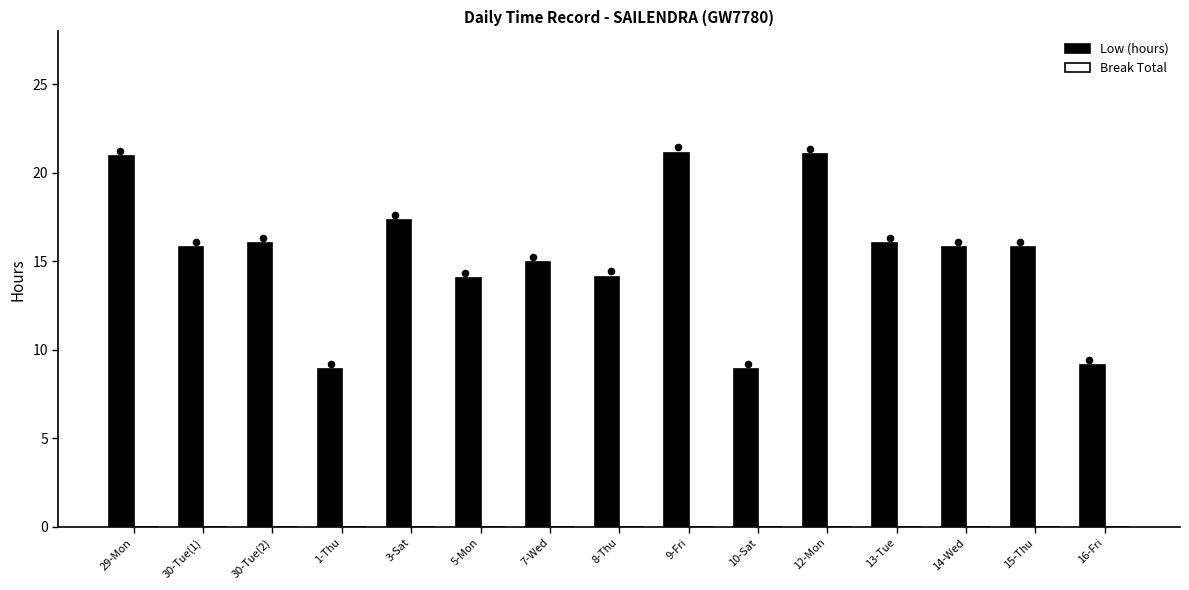

Which series has the largest total across all categories?

Low (hours)